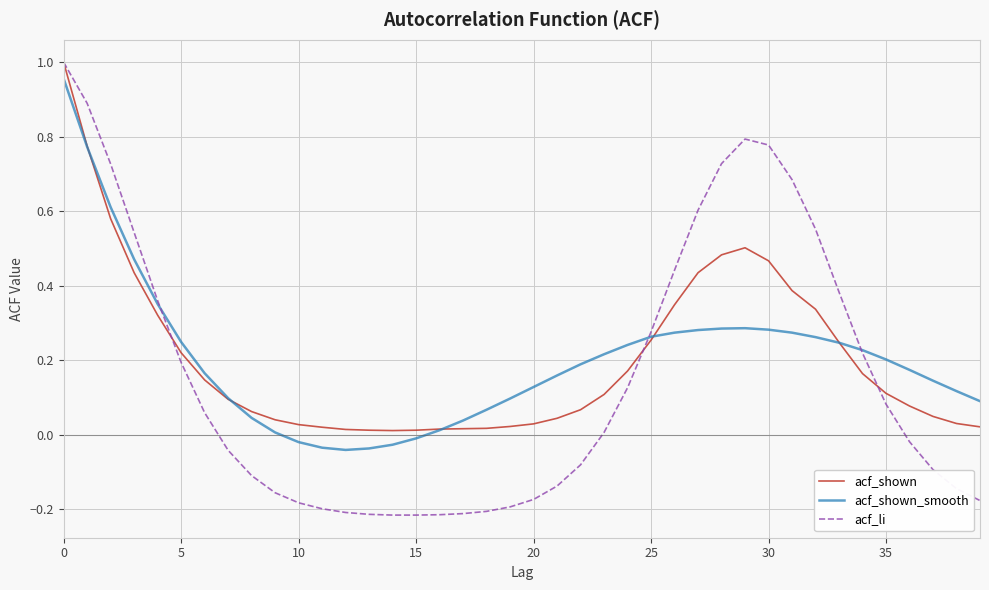

Is this an area chart (filled region under the line)?

No